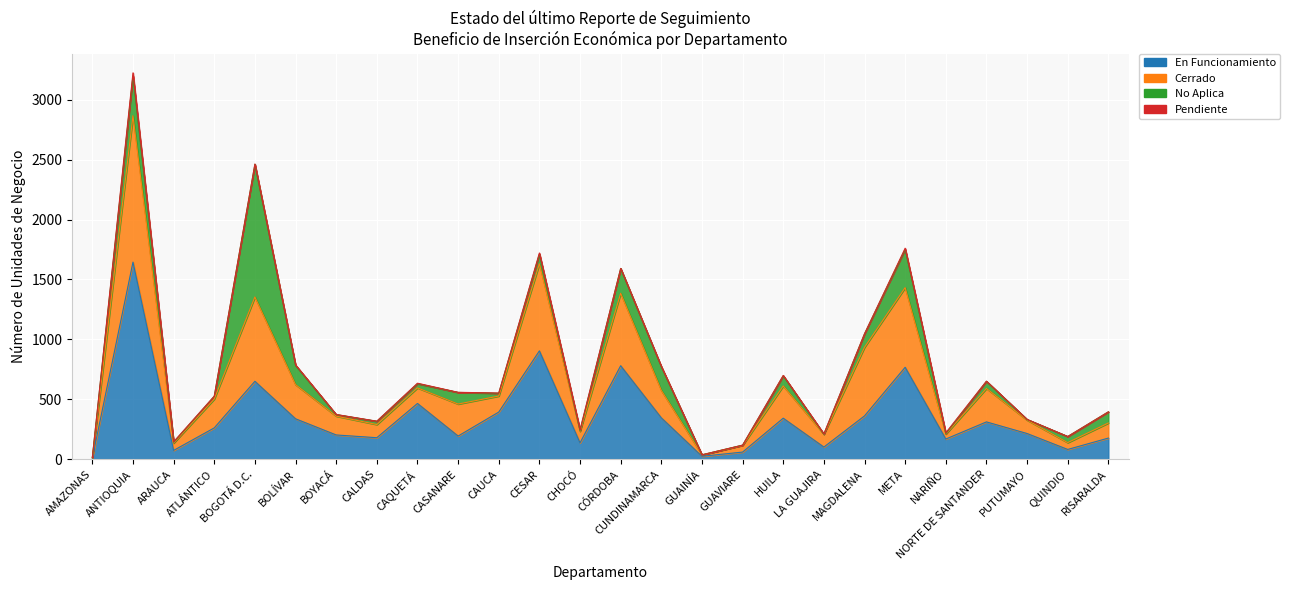

True or false: En Funcionamiento has more than 2 interior local peaks.

True